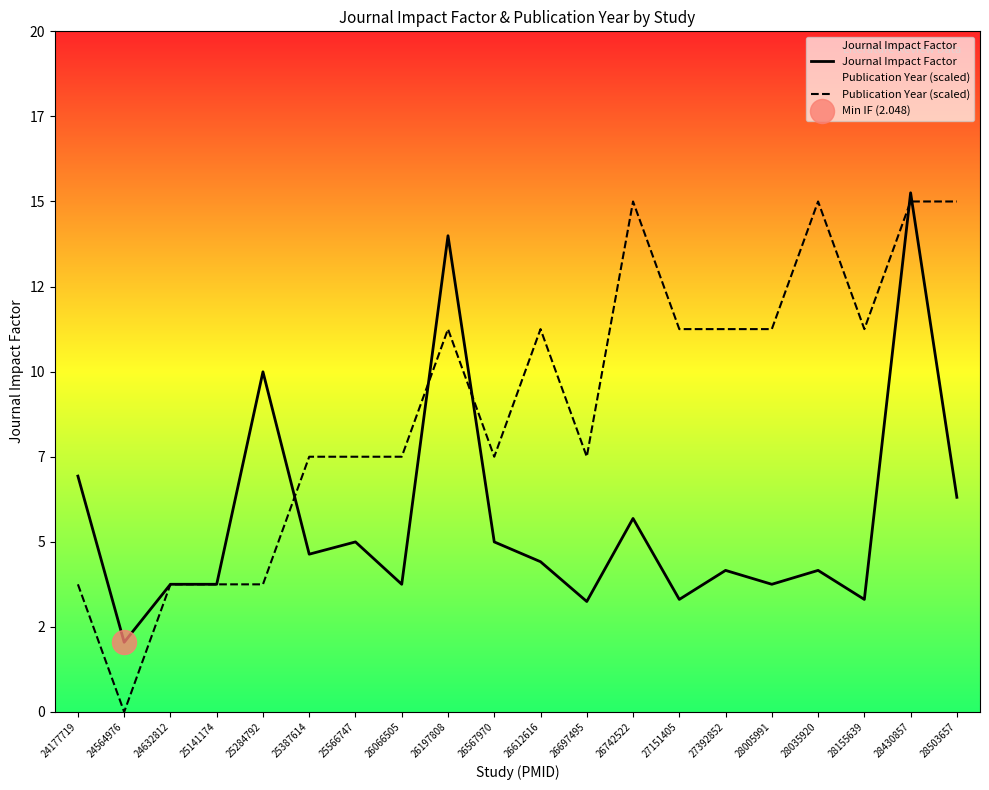

What is the total value across all series at 25566747?

12.5